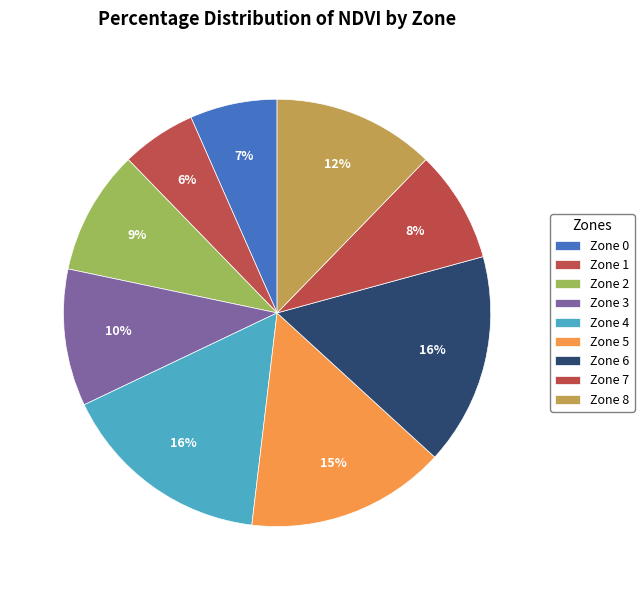

To the nearest percent, what is the difference between the largest and smallest slice percentages?

10%